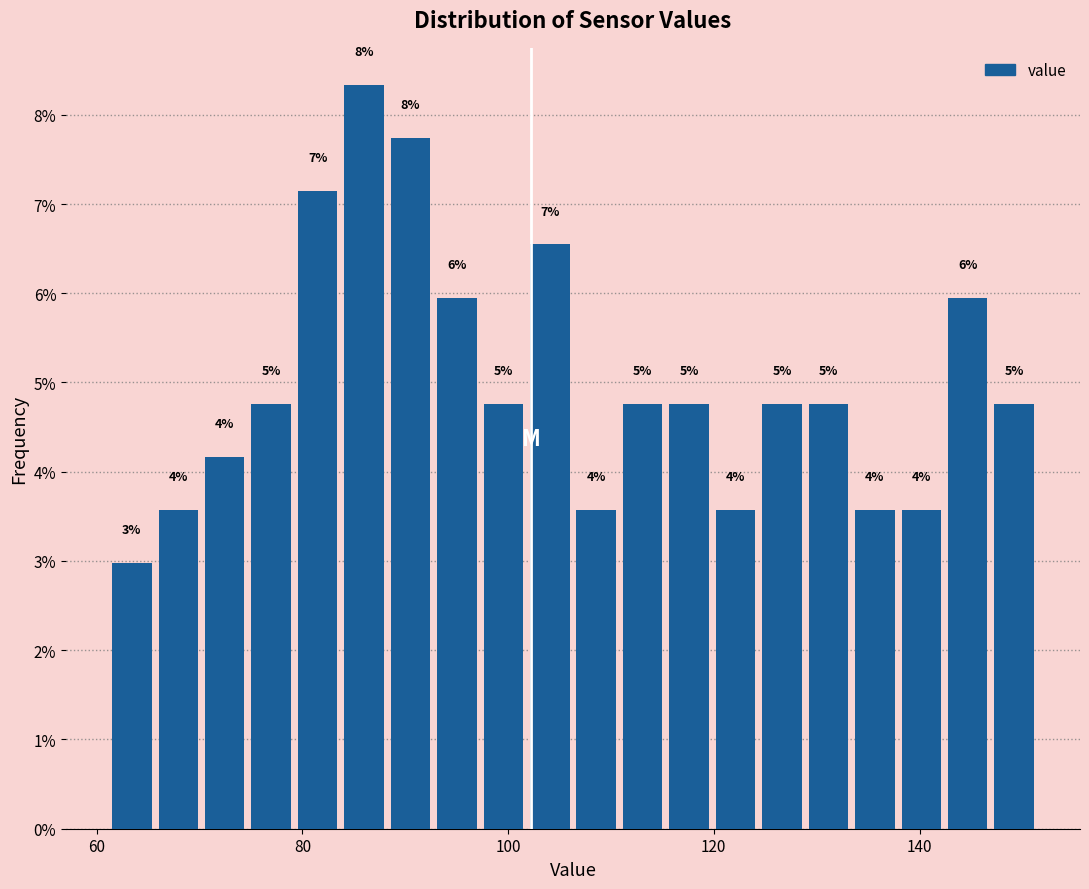

Around what value on the x-axis is the tallest bar? Give the approximate position of its centre, as read against the axis.

86